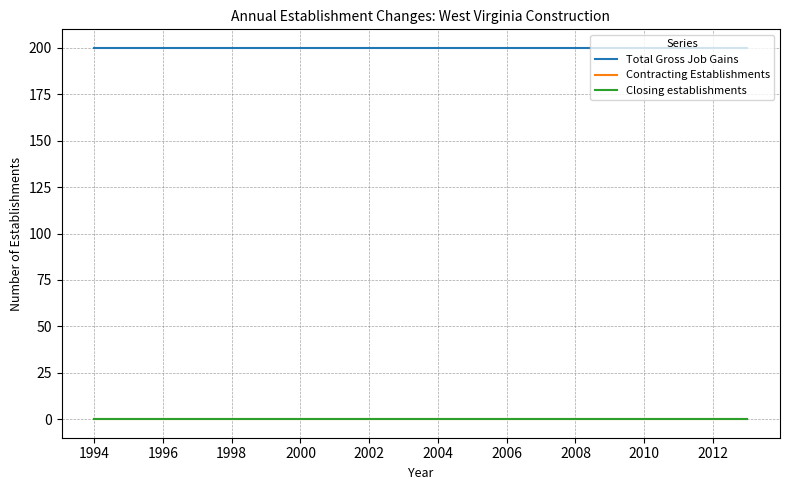

What is the value of the Total Gross Job Gains point at the 8th from the left?

200